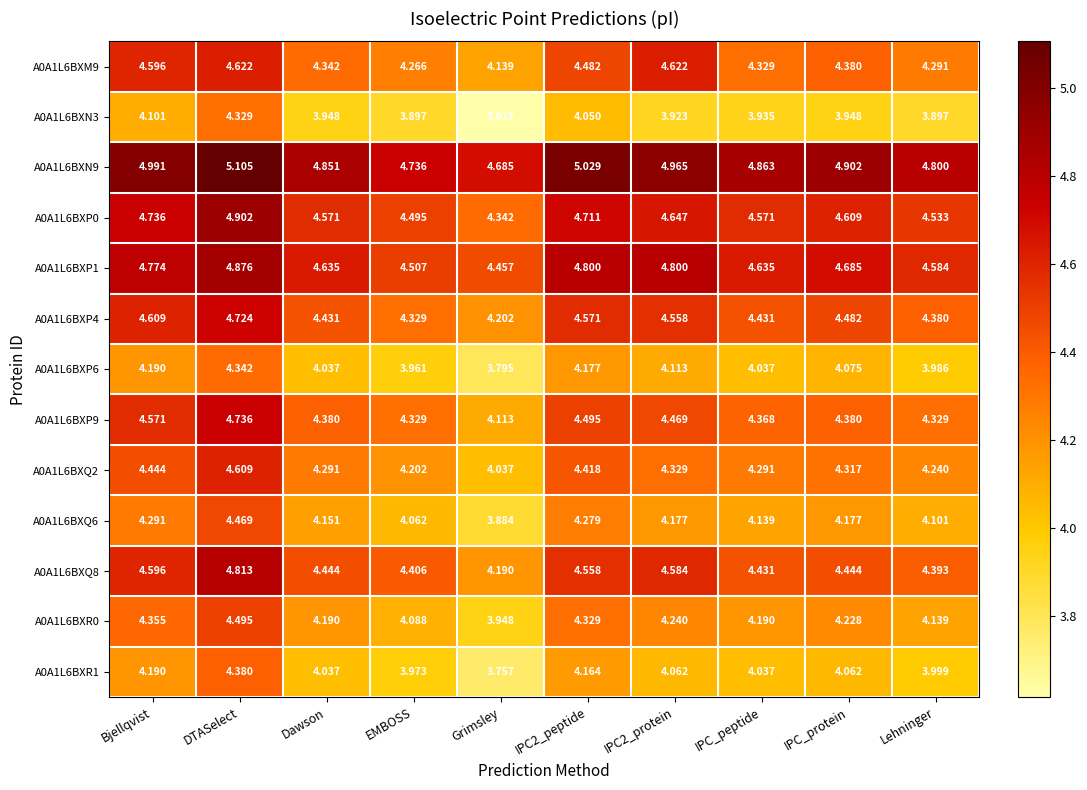

Where does the A0A1L6BXR0 series first go above 4?

Bjellqvist